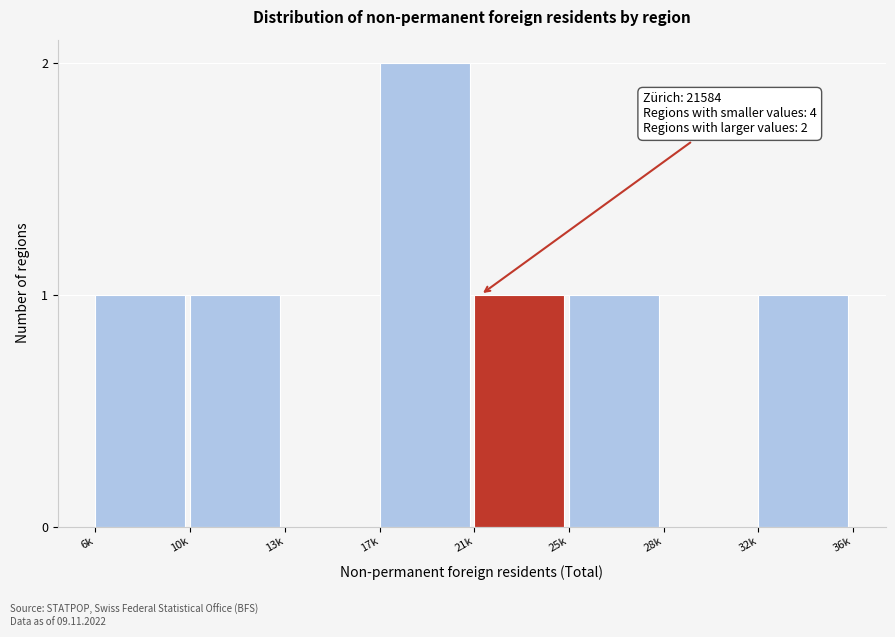

Reading left to right, transcribe all the data shown in this chart.

6k=1	10k=1	13k=0	17k=2	21k=1	25k=1	28k=0	32k=1